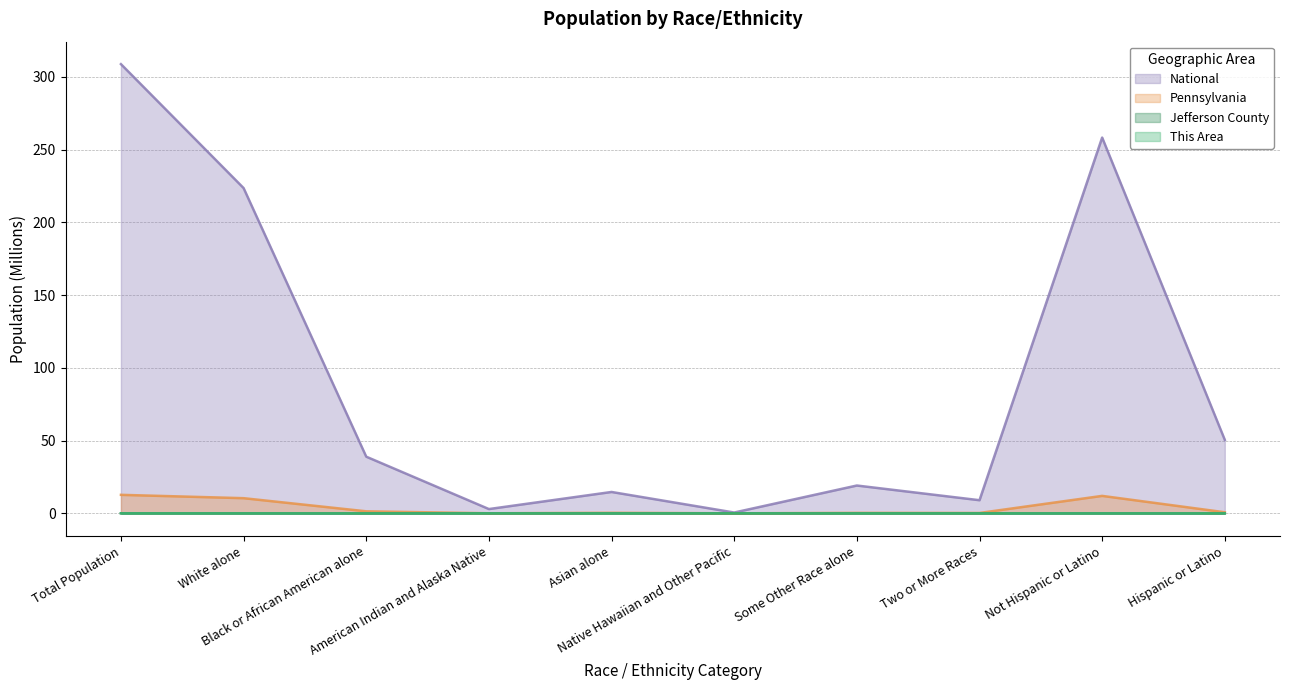

The Jefferson County series shows 0.0 at American Indian and Alaska Native. True or false?

False